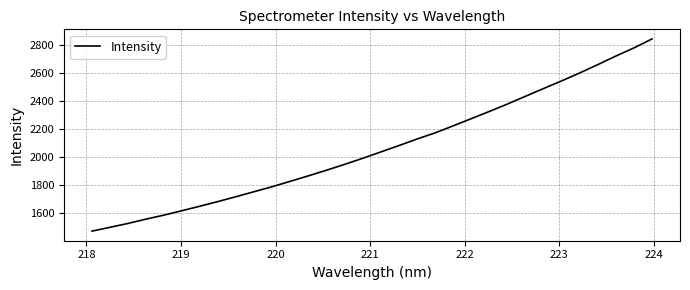

What is the smallest value displayed?

1473.0